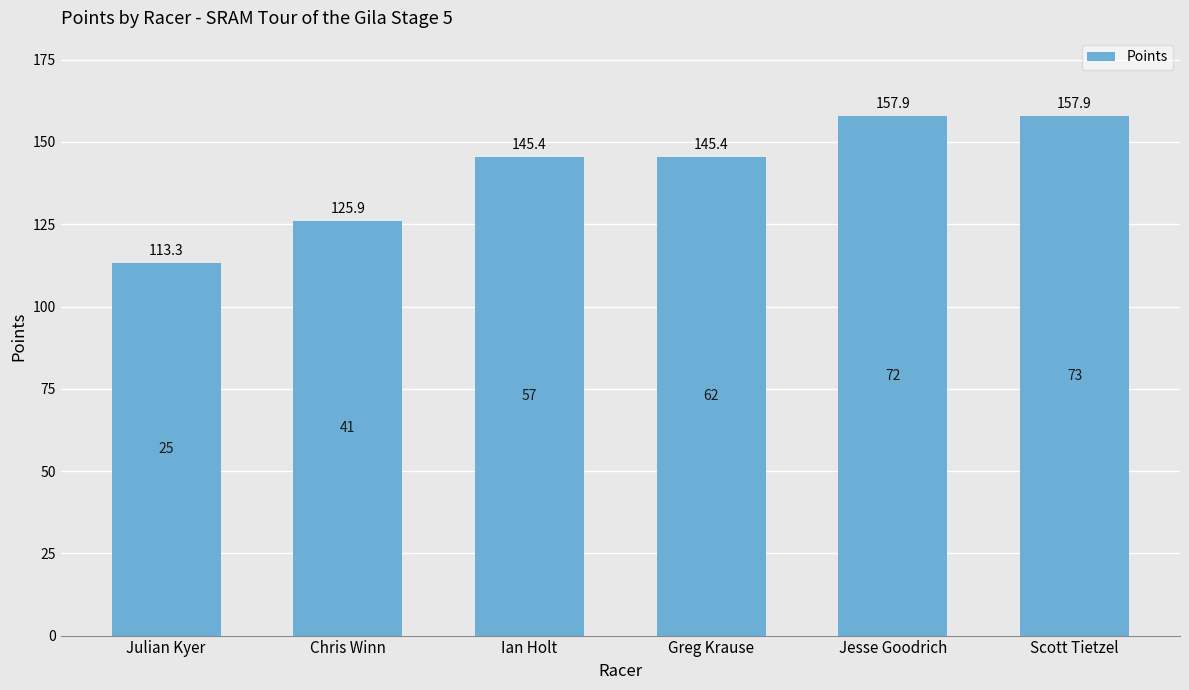

What is the ratio of the value at Ian Holt to the value at Julian Kyer?

1.3